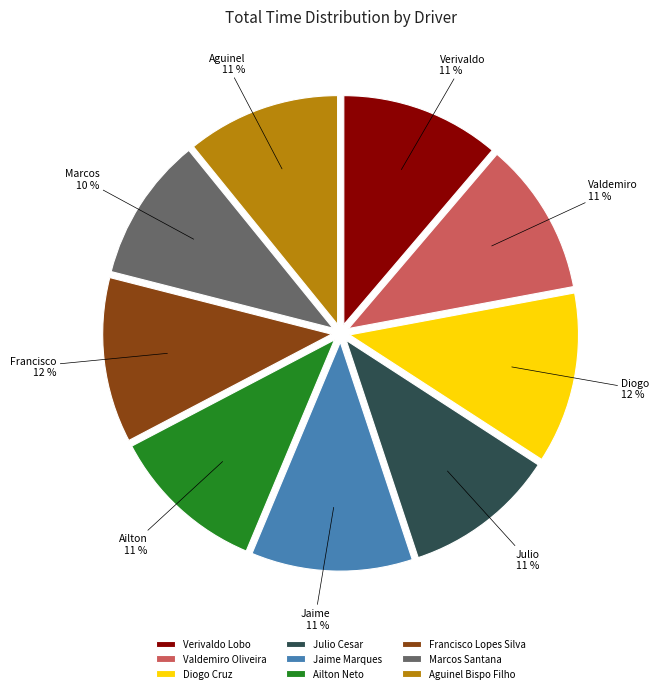

Does Valdemiro Oliveira represent more than half of the total?

No